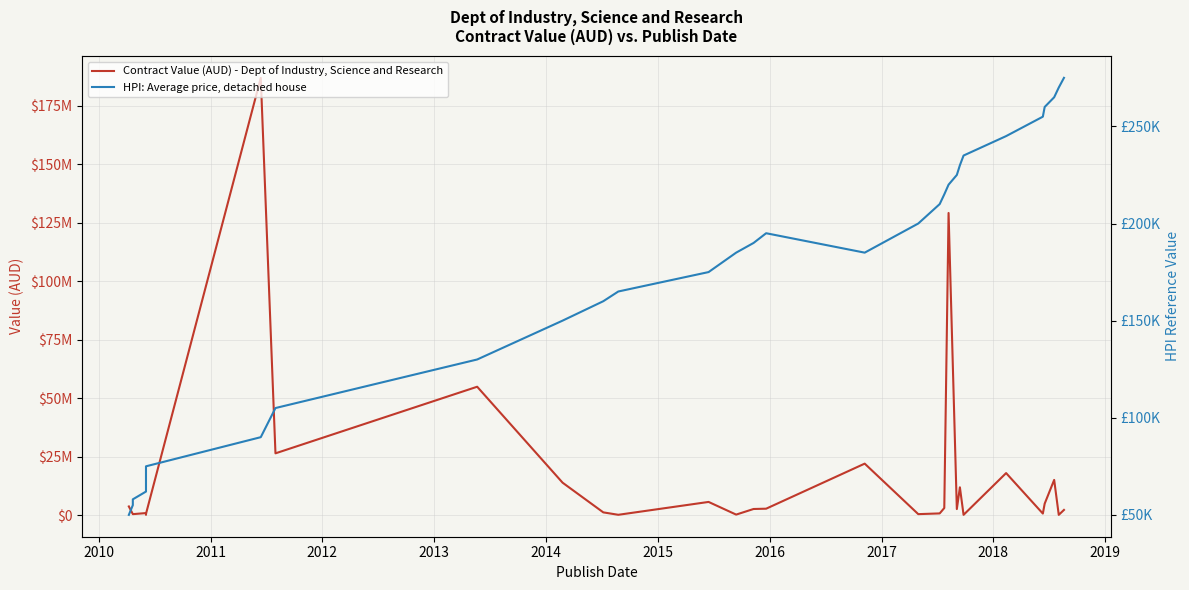

At which category does Contract Value (AUD) - Dept of Industry, Science and Research reach its first local valley?

2011